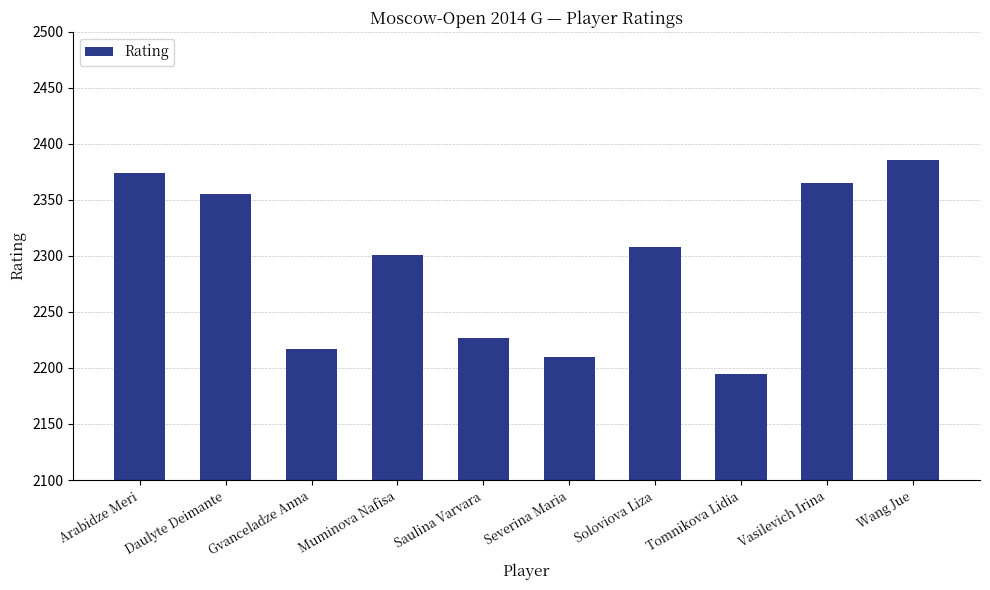

Reading right to left, list all the values displayed in this chart.

Wang Jue=2386	Vasilevich Irina=2365	Tomnikova Lidia=2195	Soloviova Liza=2308	Severina Maria=2210	Saulina Varvara=2227	Muminova Nafisa=2301	Gvanceladze Anna=2217	Daulyte Deimante=2355	Arabidze Meri=2374